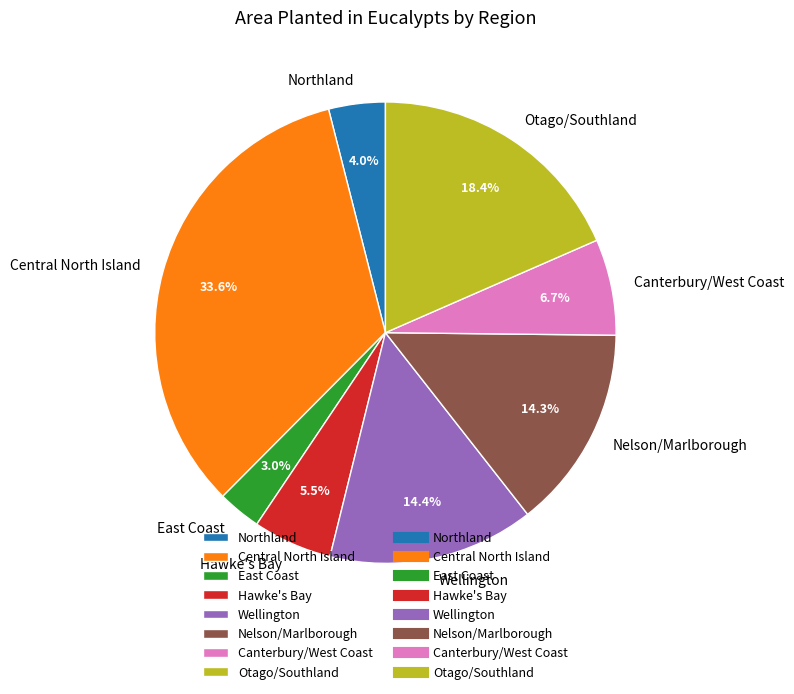

To the nearest percent, what is the combined percentage of Central North Island and Hawke's Bay?

39%